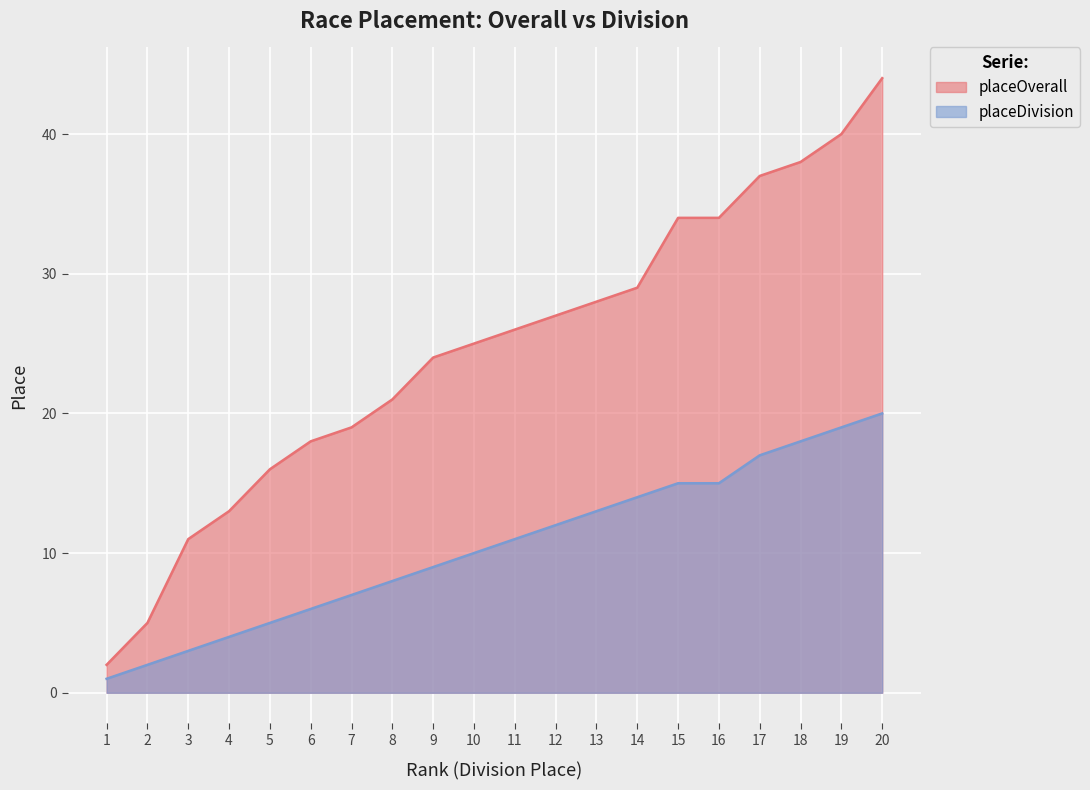

What is the difference between the placeDivision values at 17 and 3?

14